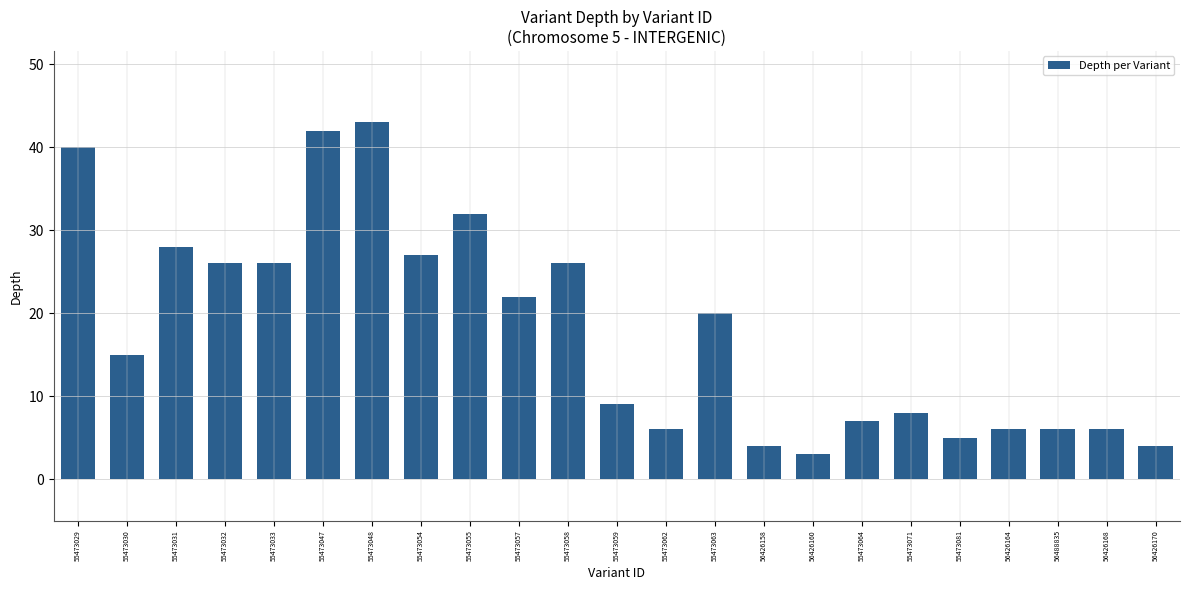

Reading left to right, what are all the values shown in this chart?

55473029=40	55473030=15	55473031=28	55473032=26	55473033=26	55473047=42	55473048=43	55473054=27	55473055=32	55473057=22	55473058=26	55473059=9	55473062=6	55473063=20	56426158=4	56426160=3	55473064=7	55473071=8	55473081=5	56426164=6	56488835=6	56426168=6	56426170=4